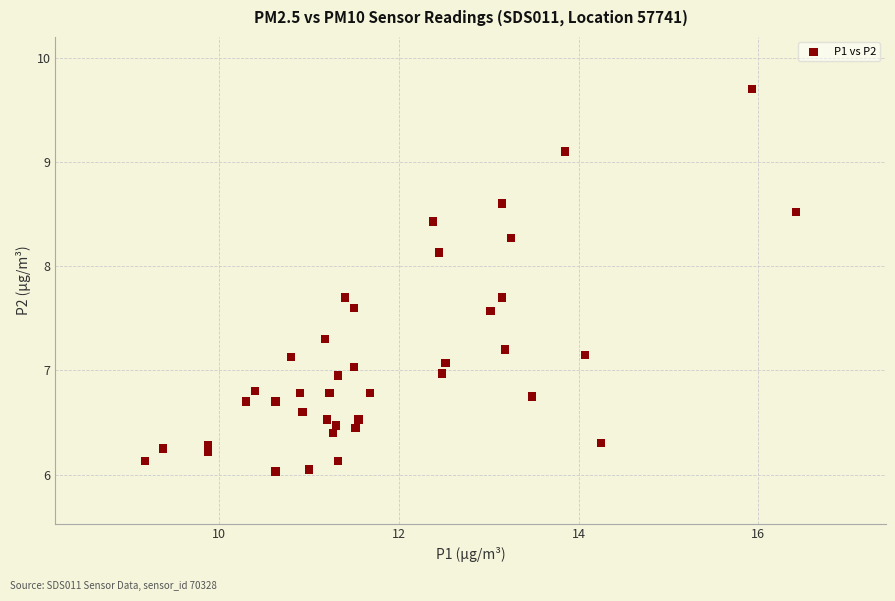

What is the range of Y values (max minus min)?

3.7